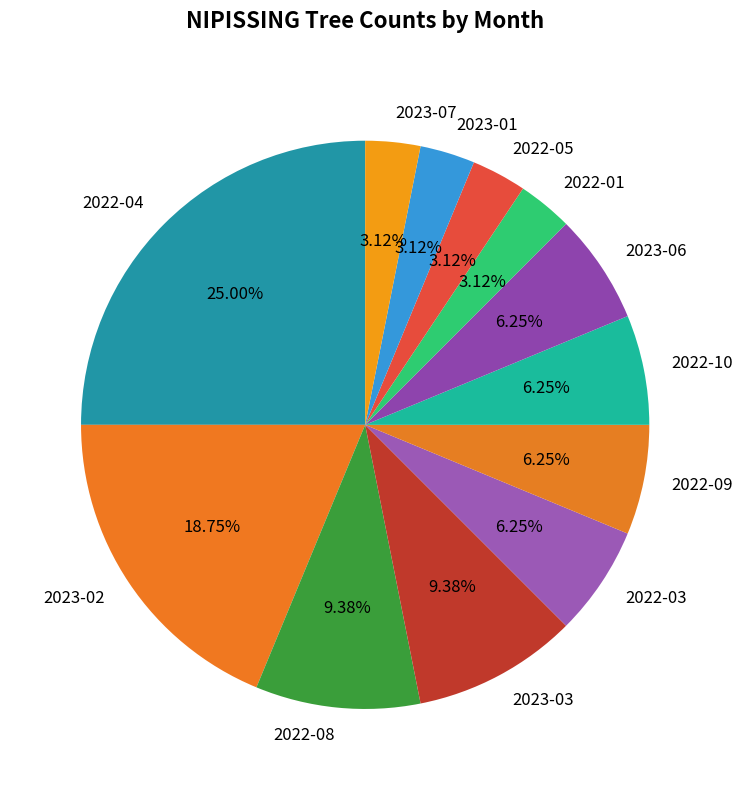

Approximately how many times larger is the value at 2022-08 compared to 2023-01?

3.0